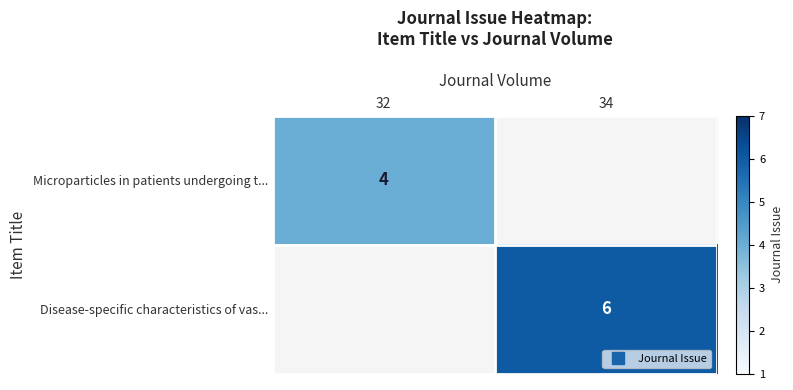

The value of Disease-specific characteristics of vas... at 34 is 6. True or false?

True